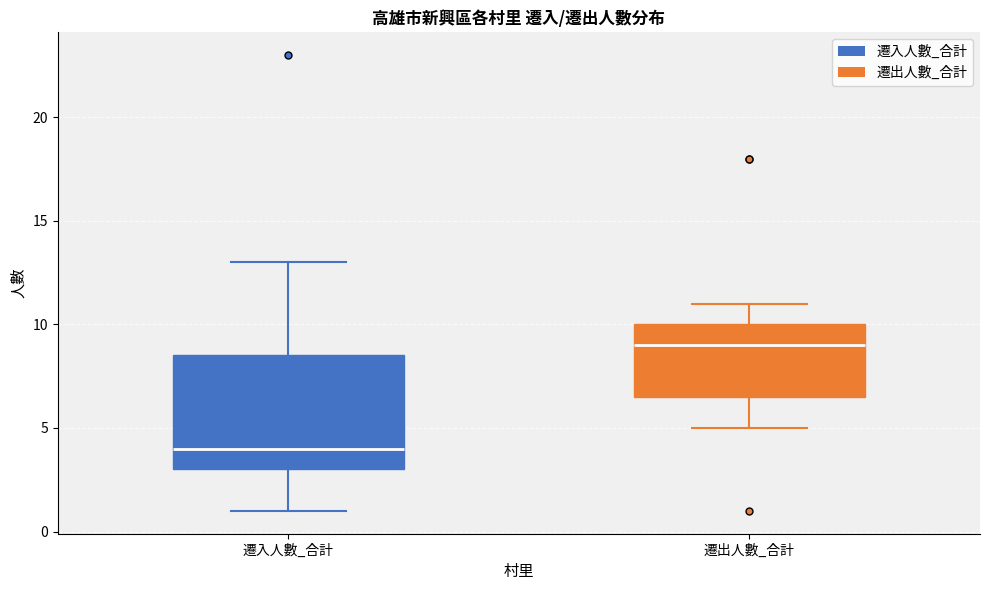

Which box is the tallest, from its lower edge to its upper edge?

遷入人數_合計